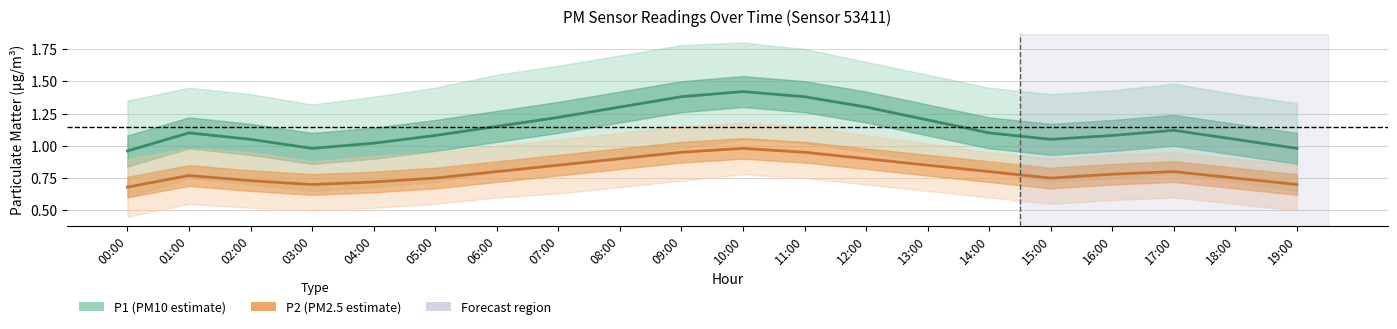

Rank the series by their maximum value, from lowest to highest.

P2_lower, P2, P1_lower, P2_upper, P1, P1_upper